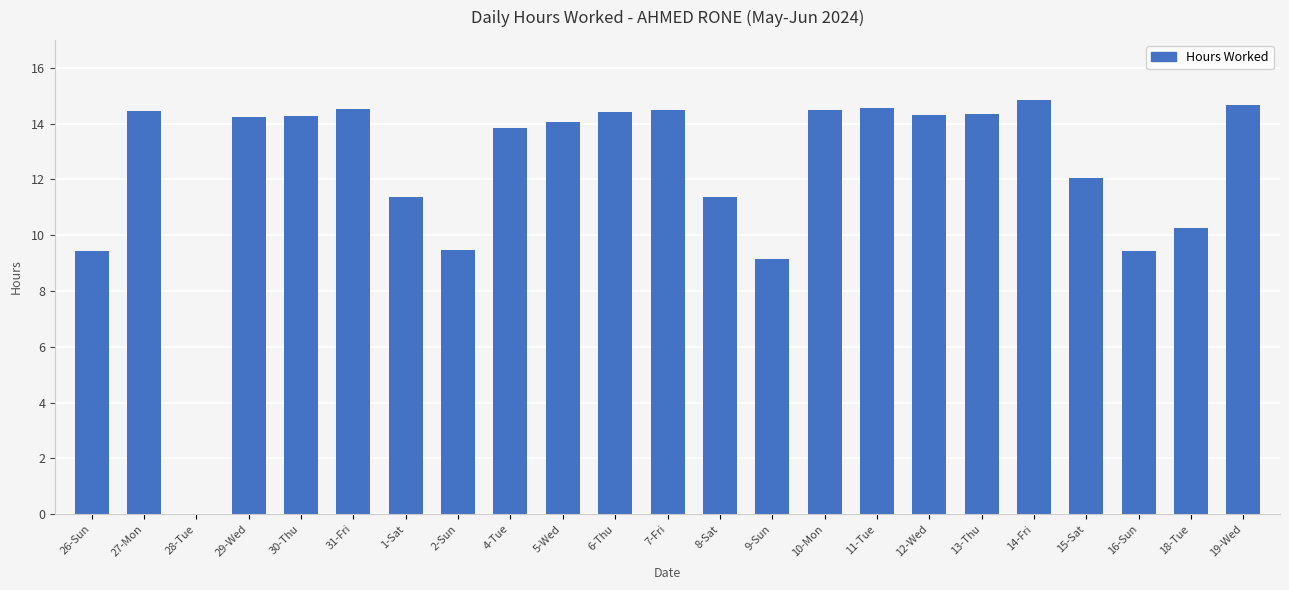

How many distinct data groups are displayed?

1